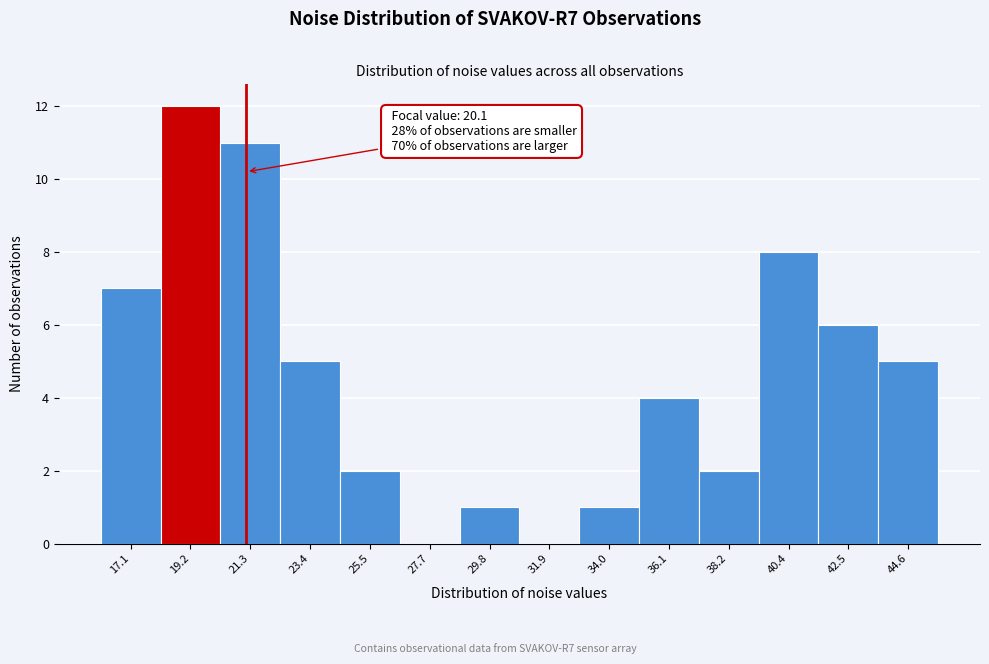

Which range on the x-axis has the tallest bar?

18.0 to 20.5